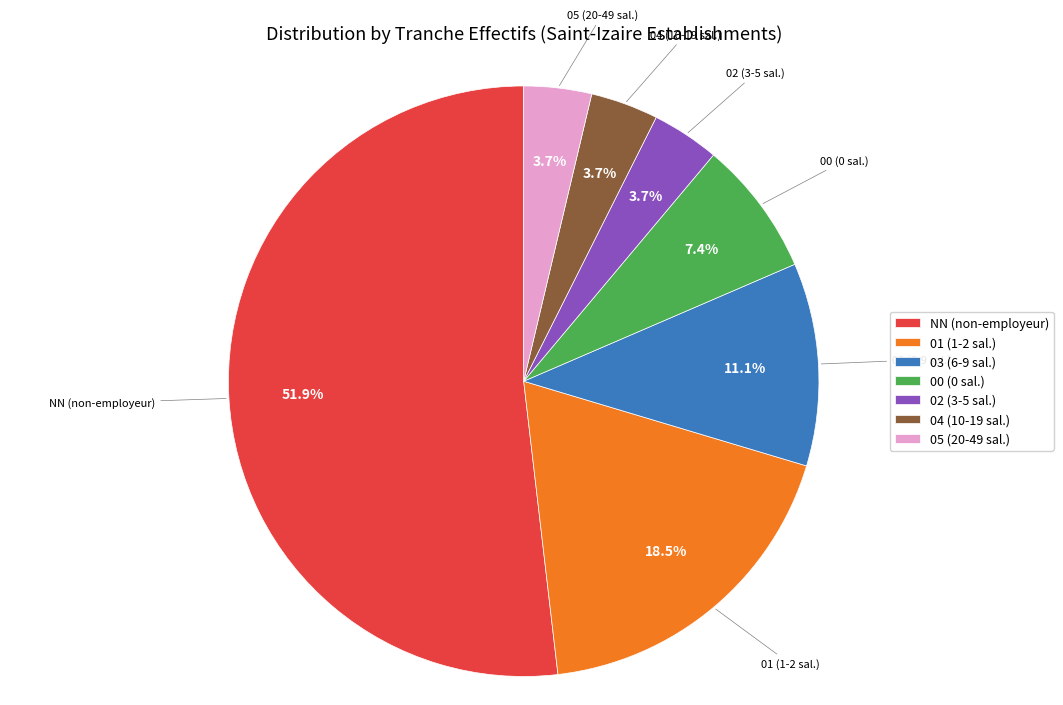

Is it true that 02 is 15% of the pie?

False